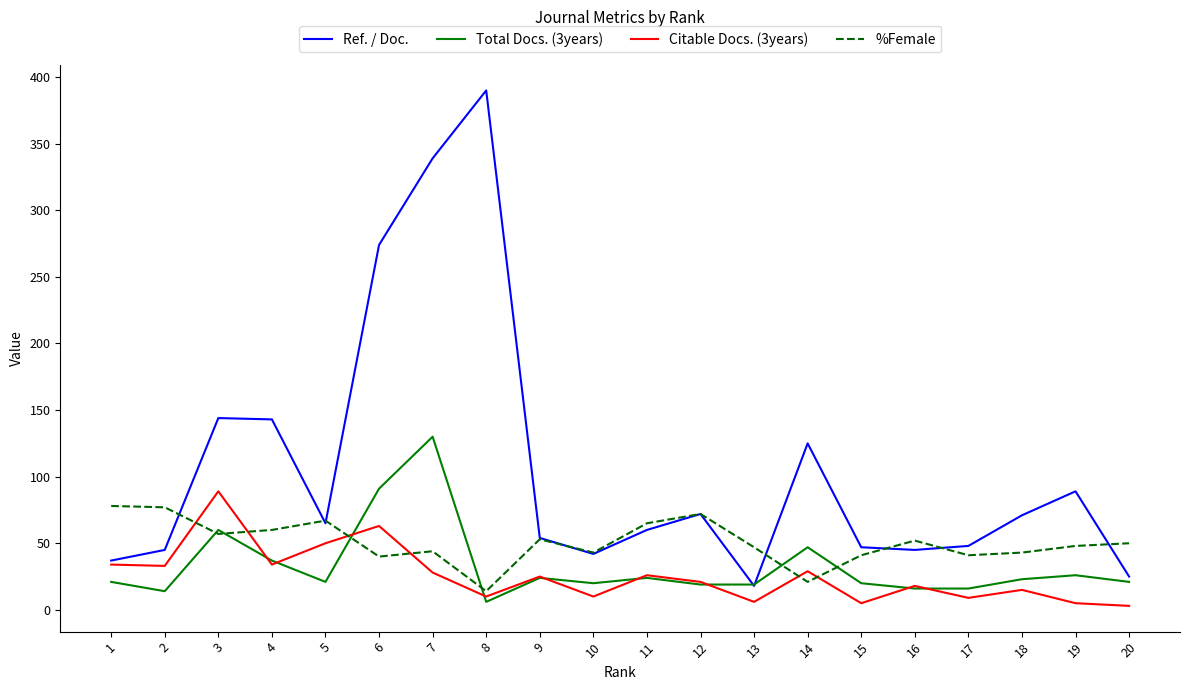

The Ref. / Doc. series shows 25 at 20. True or false?

True